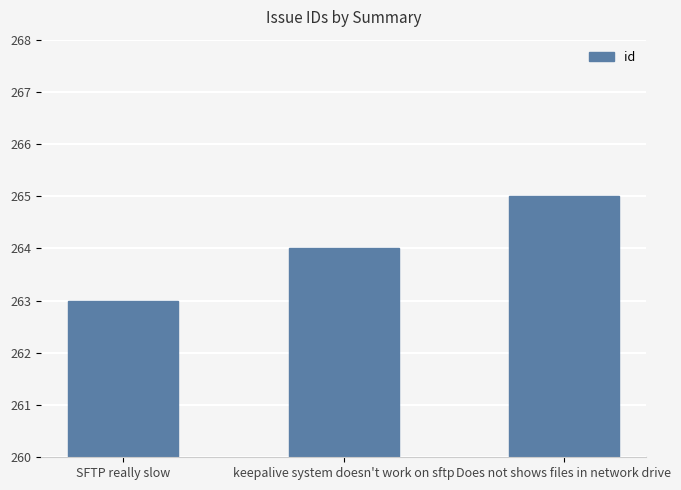

What is the label of the 3rd bar from the right?

SFTP really slow